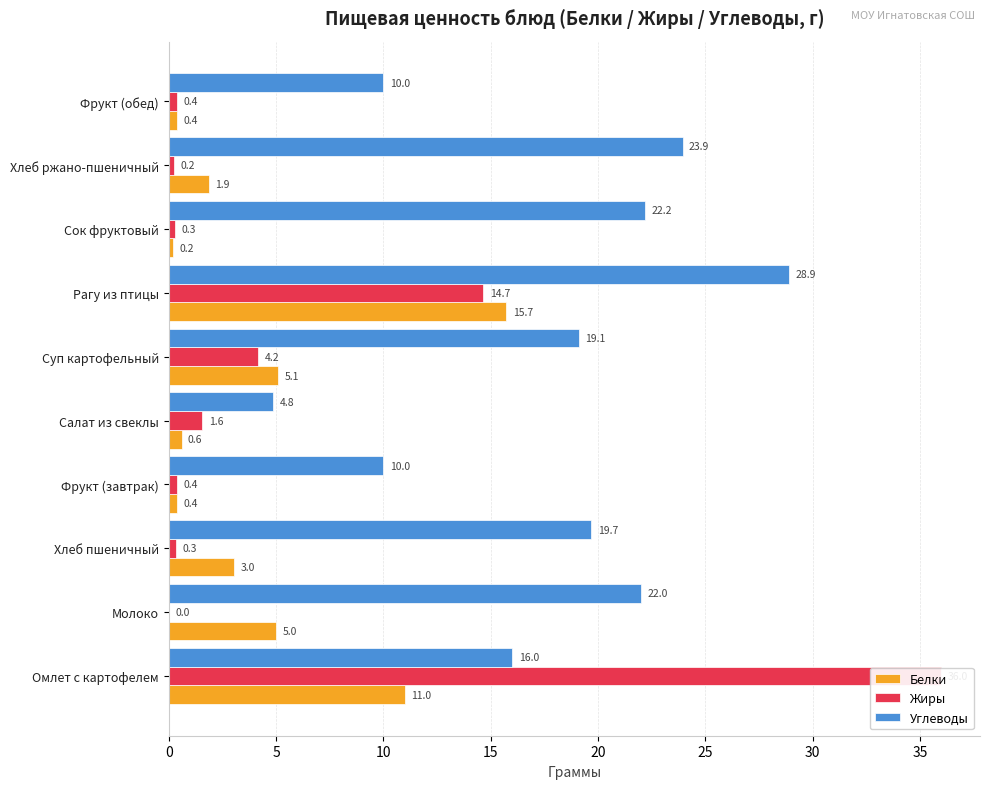

Is the value of Жиры at Рагу из птицы greater than the value of Белки at Омлет с картофелем?

Yes